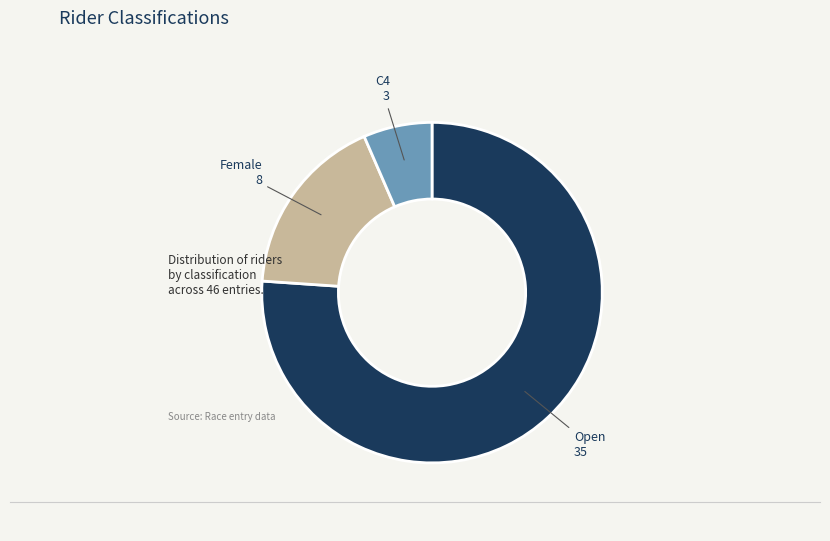

Is there a majority slice in this chart?

Yes